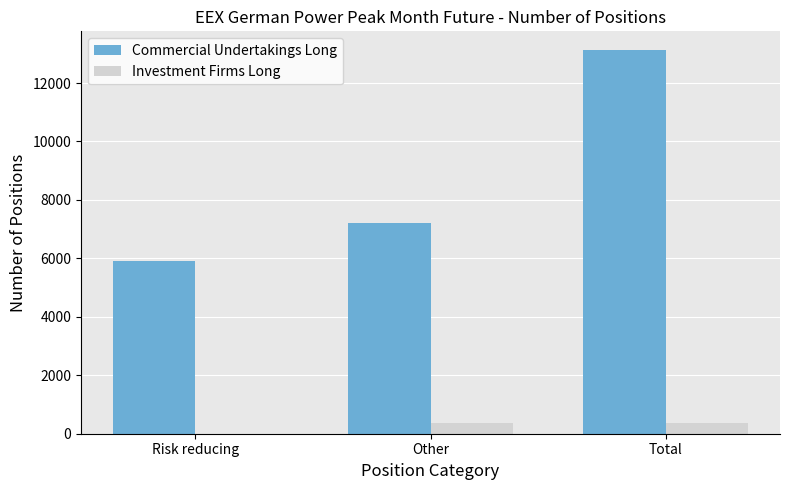

True or false: Commercial Undertakings Long has a value of 13113 at Total.

True